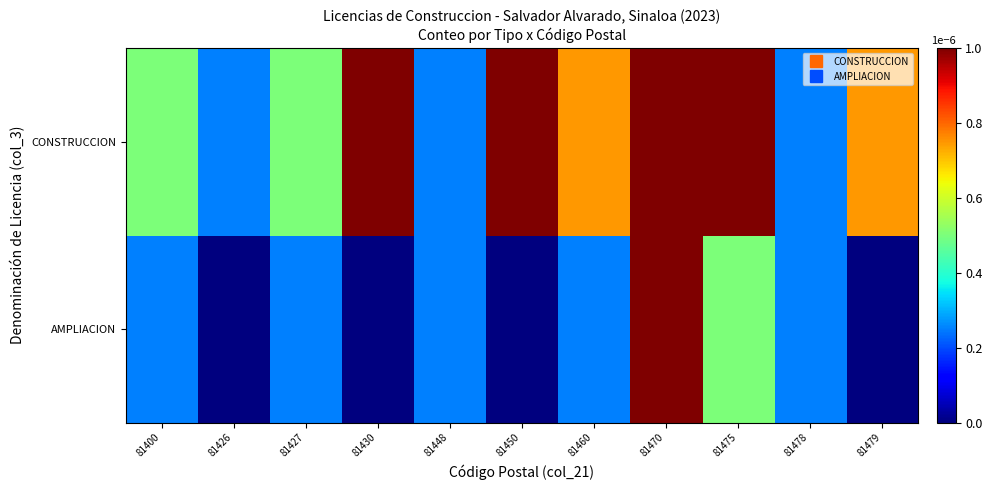

Rank the series by their average value, from lowest to highest.

AMPLIACION, CONSTRUCCION